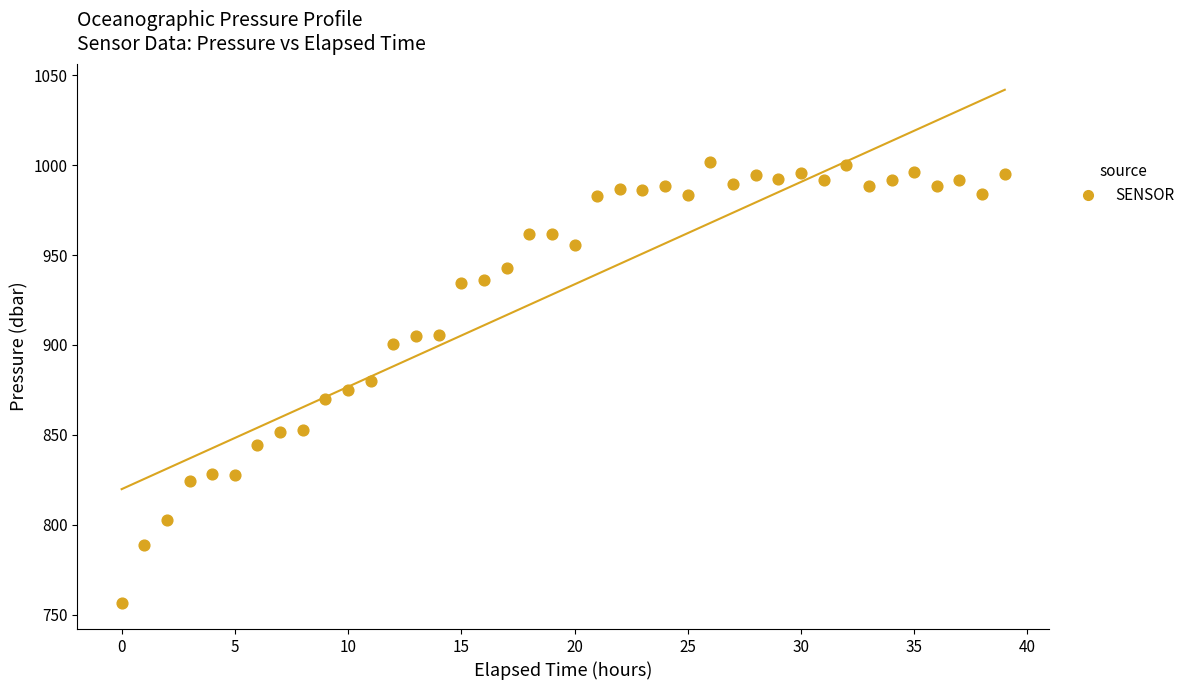

What is the range of Y values (max minus min)?

245.8